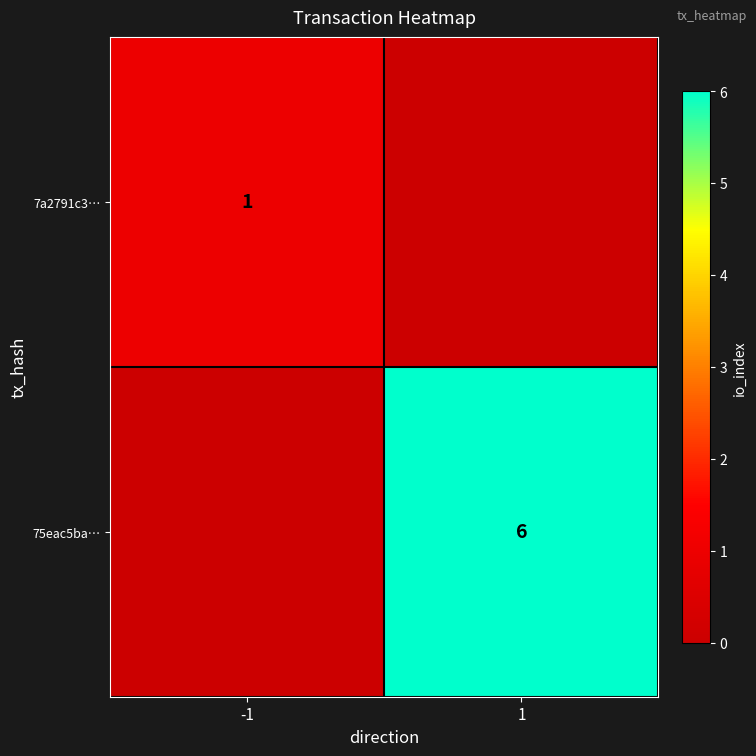

The value of 75eac5ba… at 1 is 6. True or false?

True